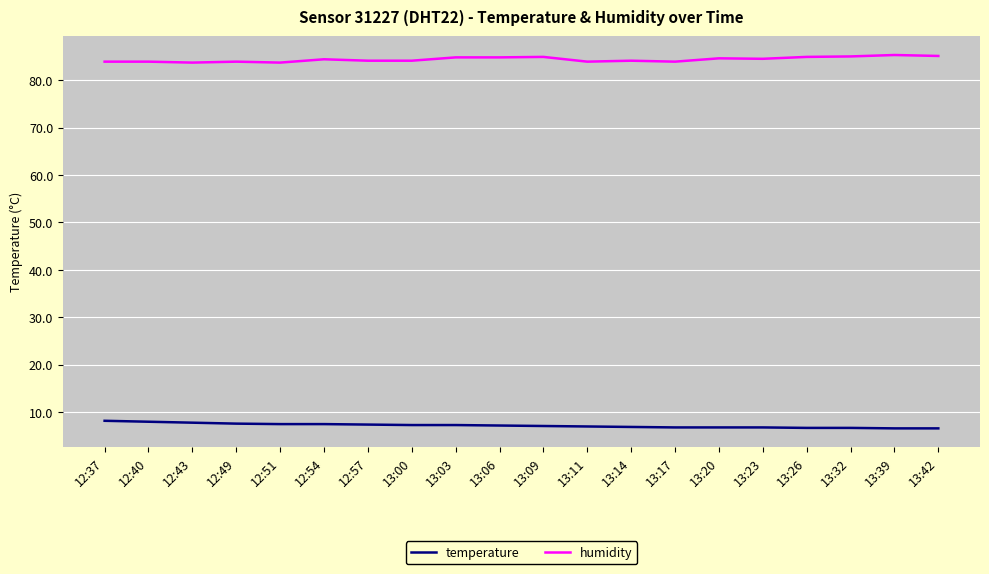

True or false: temperature and humidity cross at least once.

False